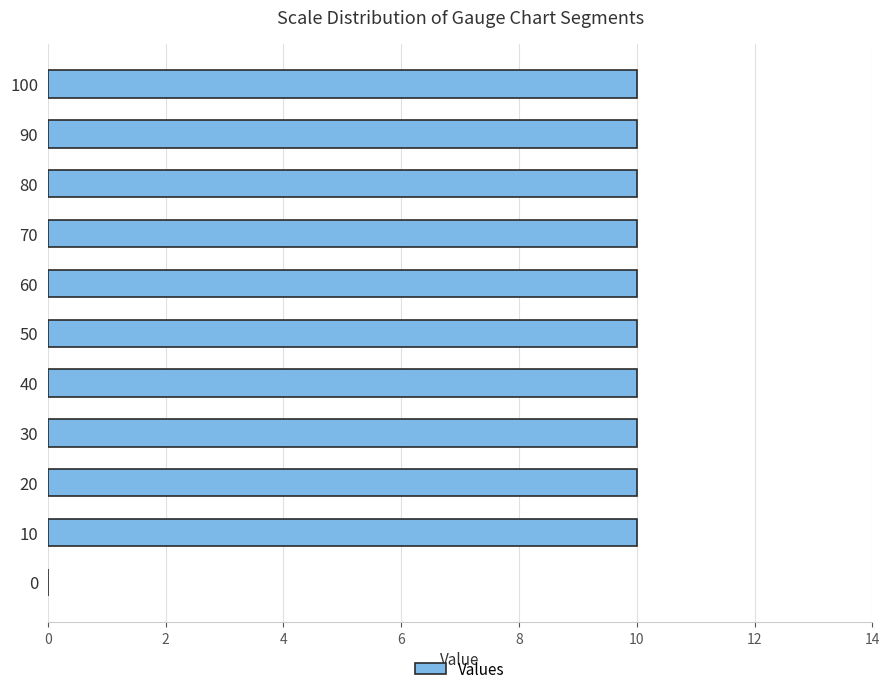

Count the number of categories in the chart.

11